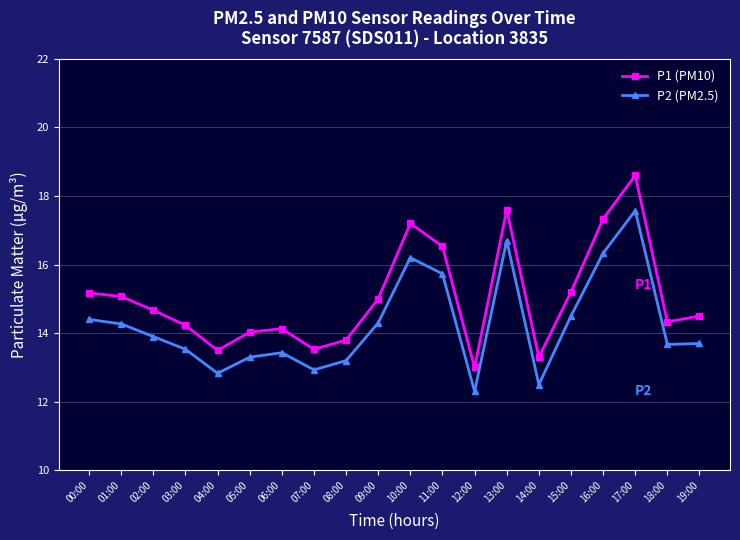

Which series has the largest total across all categories?

P1 (PM10)